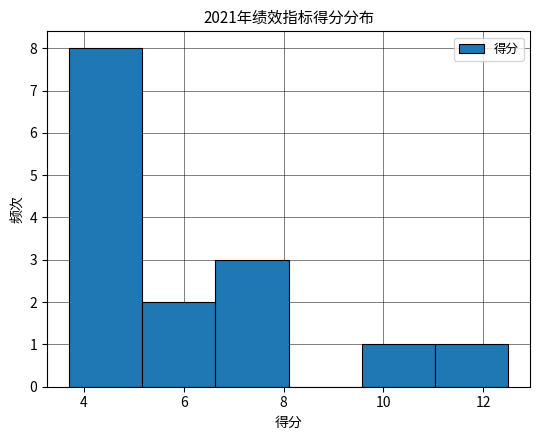

What is the height of the bar covering 9.6 to 11.0 on the x-axis? Neither the bar edges nor the heights are printed on the chart, so give them approximately, as read against the axes.

1